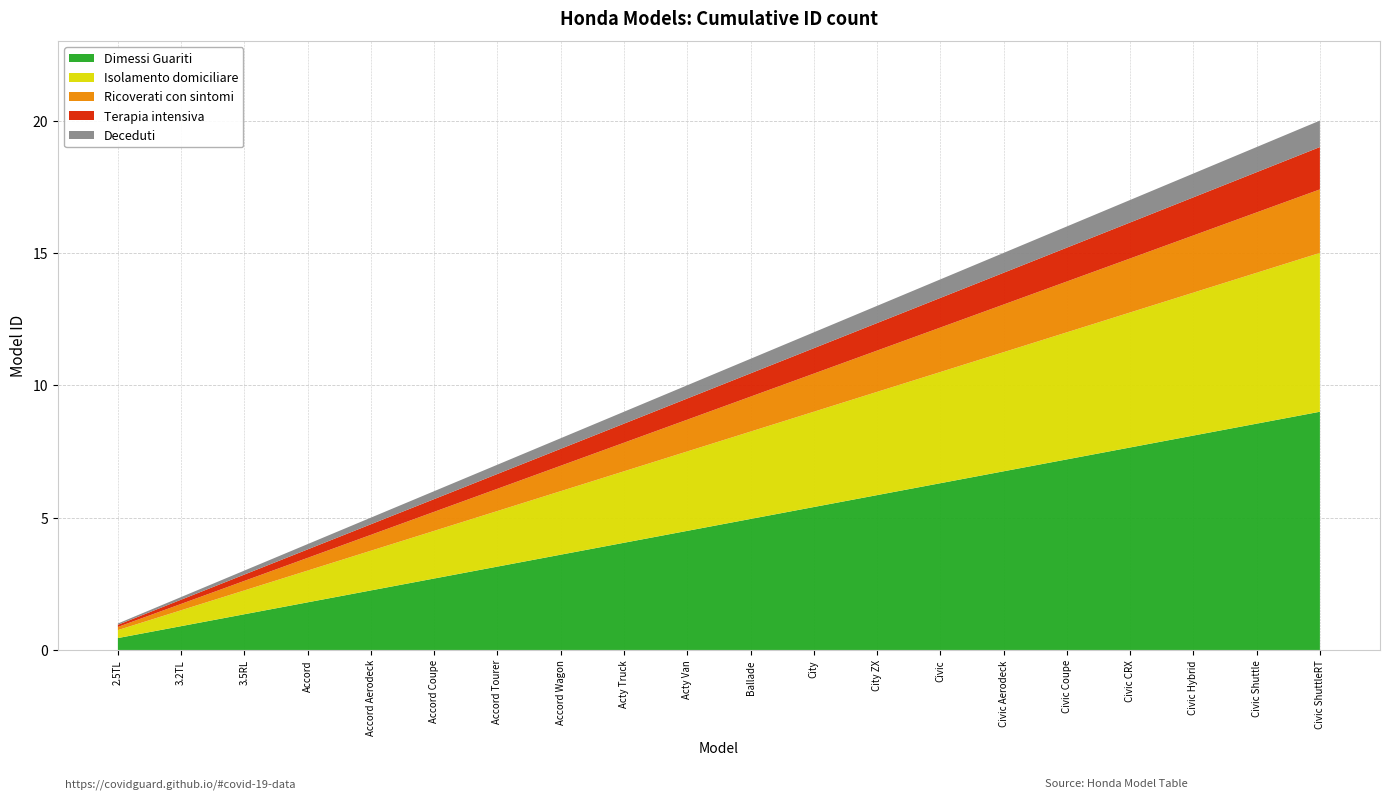

Reading right to left, what are all the values shown in this chart?

Civic ShuttleRT=20	Civic Shuttle=19	Civic Hybrid=18	Civic CRX=17	Civic Coupe=16	Civic Aerodeck=15	Civic=14	City ZX=13	City=12	Ballade=11	Acty Van=10	Acty Truck=9	Accord Wagon=8	Accord Tourer=7	Accord Coupe=6	Accord Aerodeck=5	Accord=4	3.5RL=3	3.2TL=2	2.5TL=1